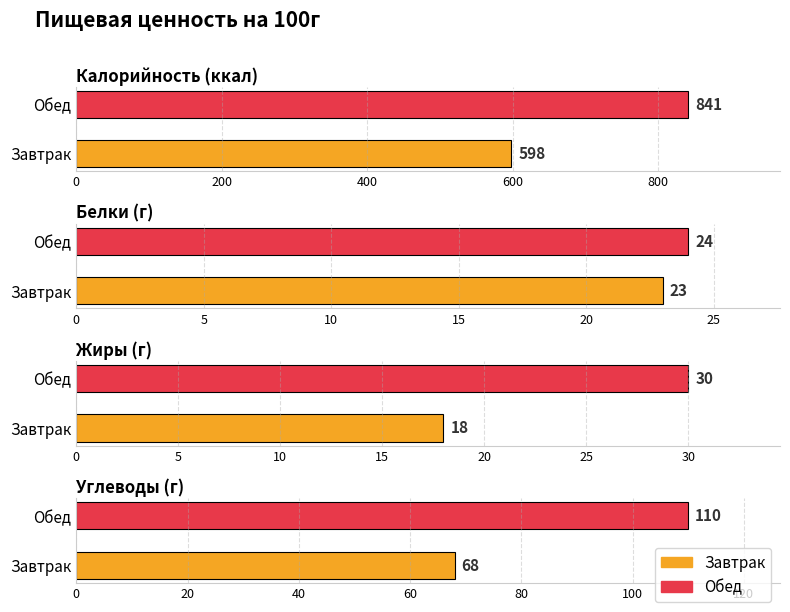

Rank the series at Обед from highest to lowest value.

Калорийность, Углеводы, Жиры, Белки